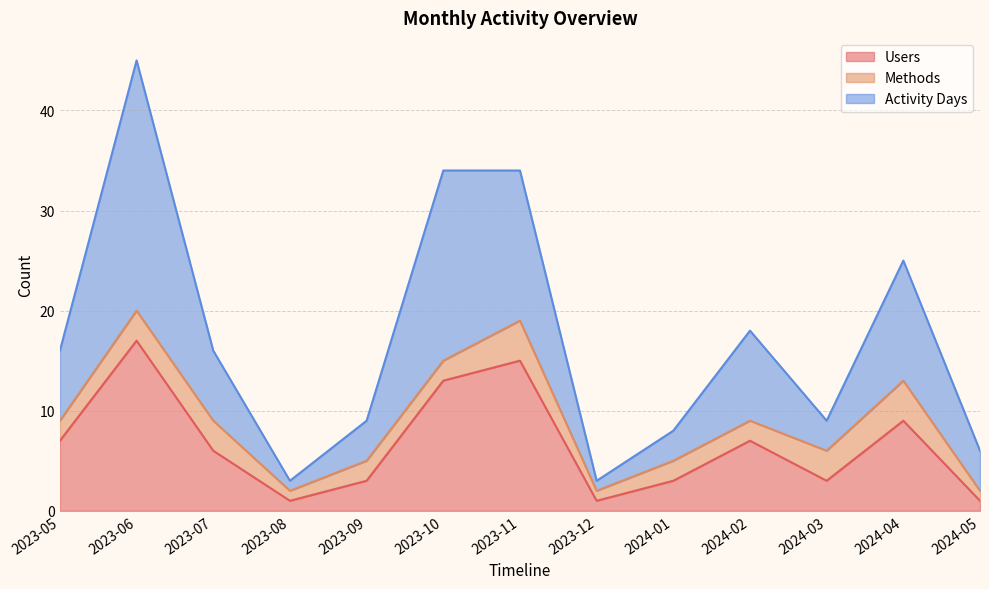

The Activity Days series shows 16 at 2023-05. True or false?

True